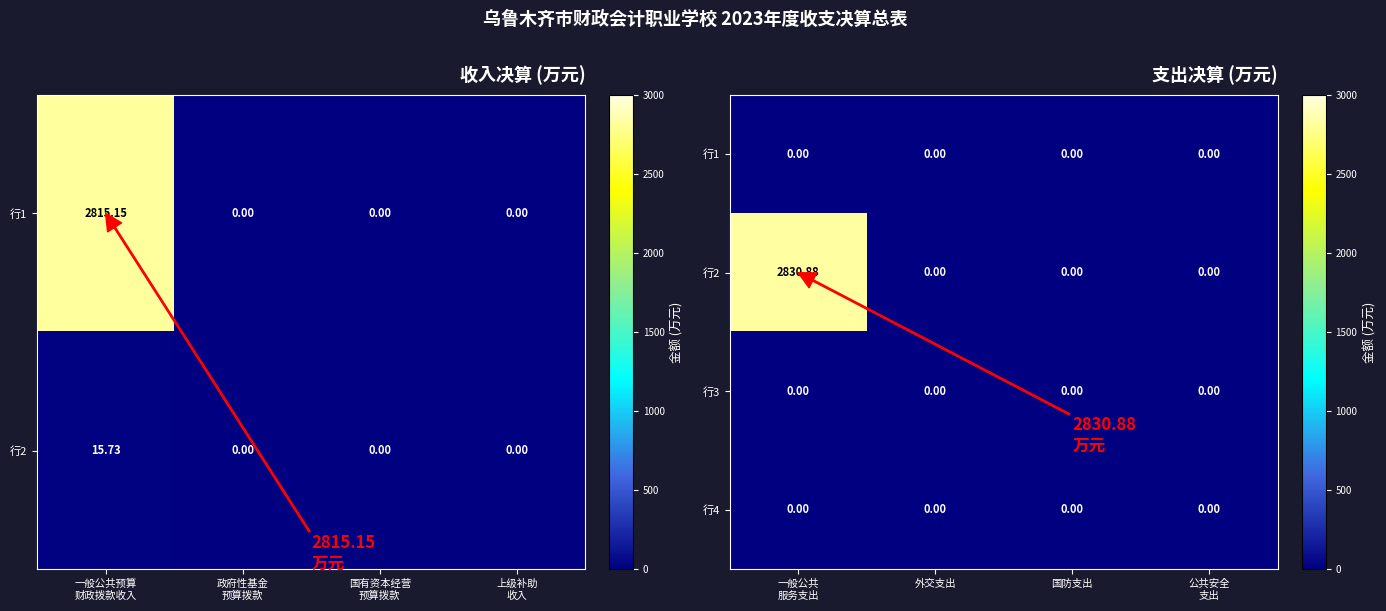

Is it true that 行1 equals 0.0 at 公共安全 支出?

True